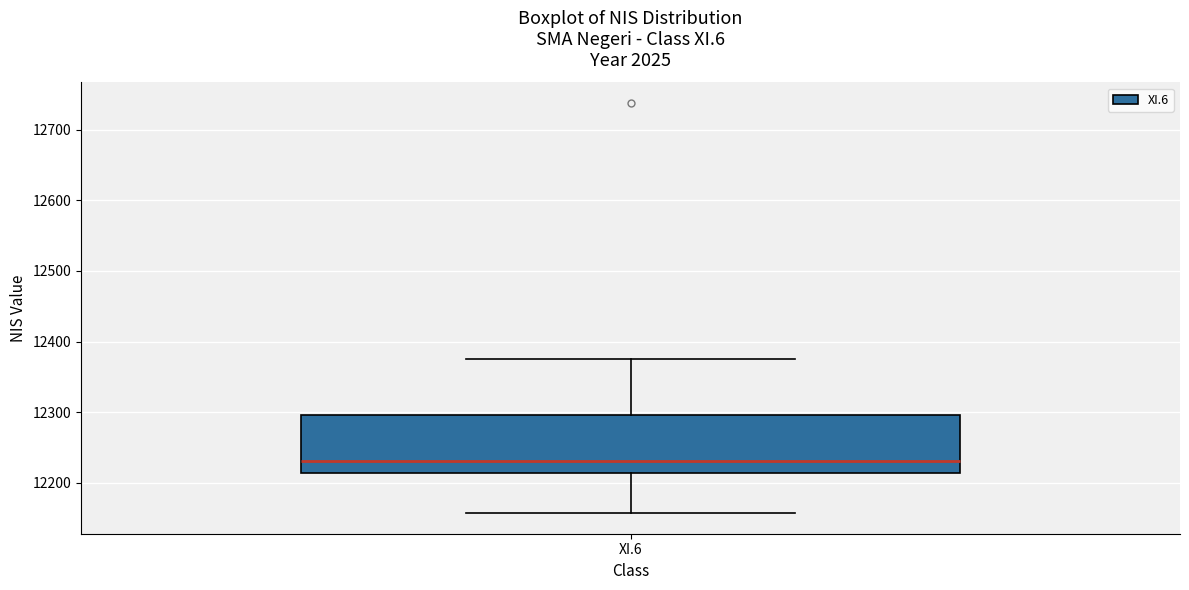

Where is the upper edge of the box for XI.6 on the y-axis? The values are not printed on the chart, so give them approximately, as read against the axis.

12300